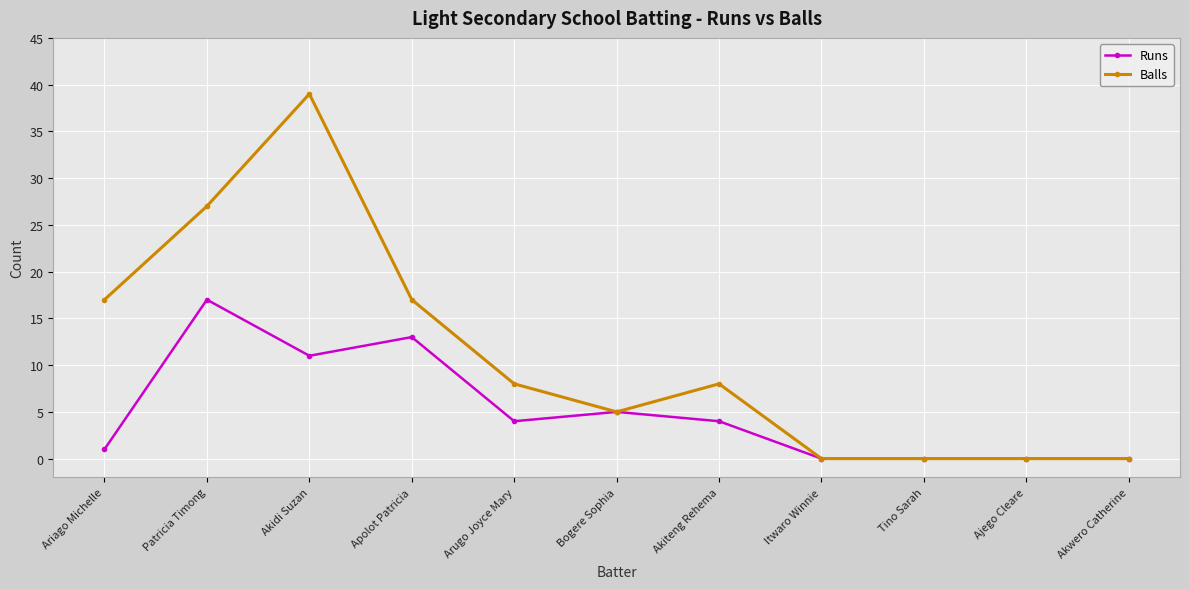

What is the sum of the Balls values at Apolot Patricia and Arugo Joyce Mary?

25